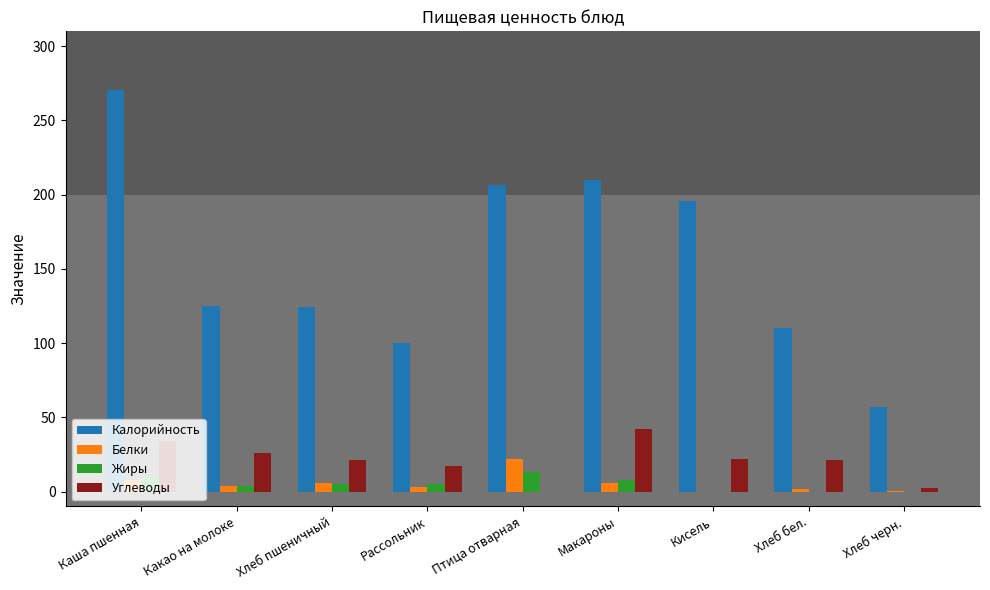

At which category is the sum across all series the highest?

Каша пшенная